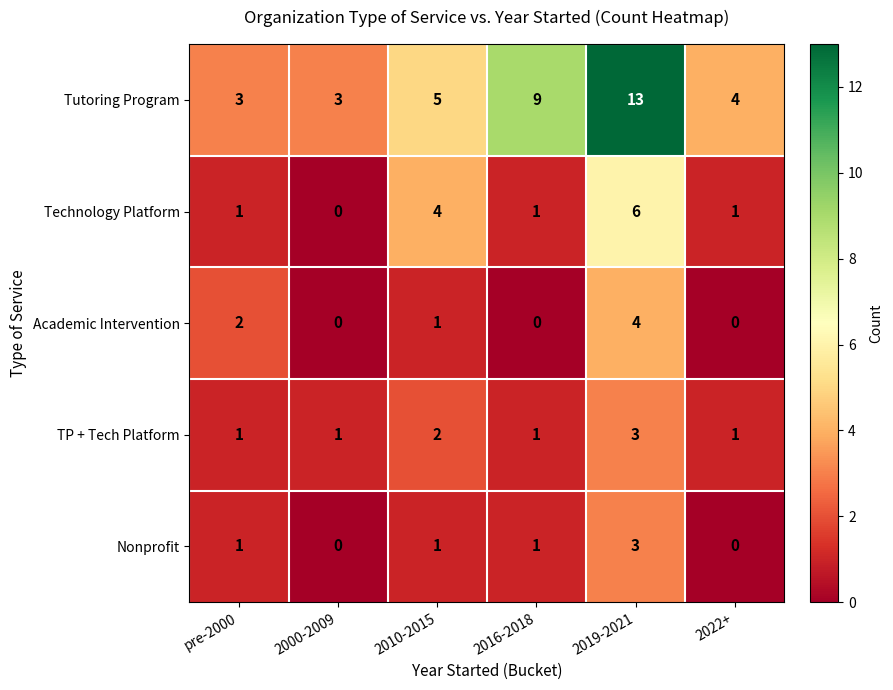

Is it true that Technology Platform equals 1 at pre-2000?

True